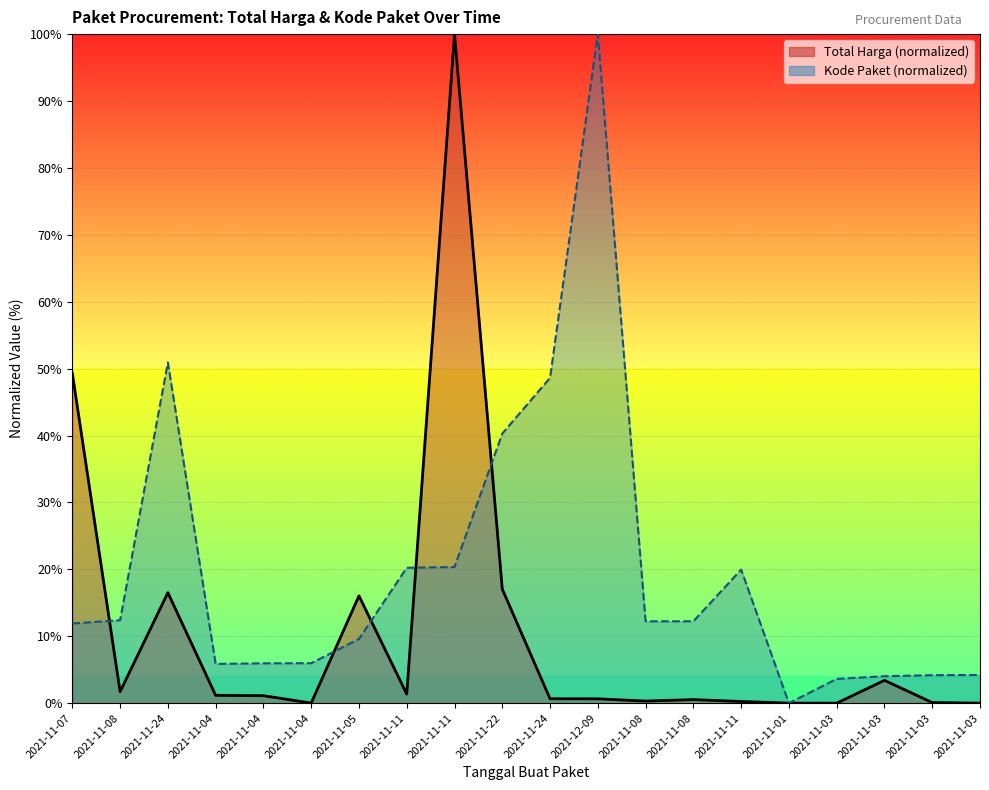

What is the highest value of the Total Harga (Miliar) series?

100.0